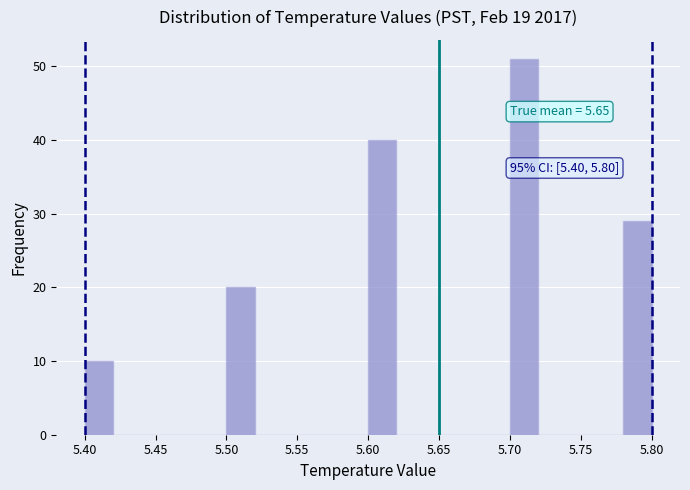

Which range on the x-axis has the tallest bar?

5.70 to 5.72